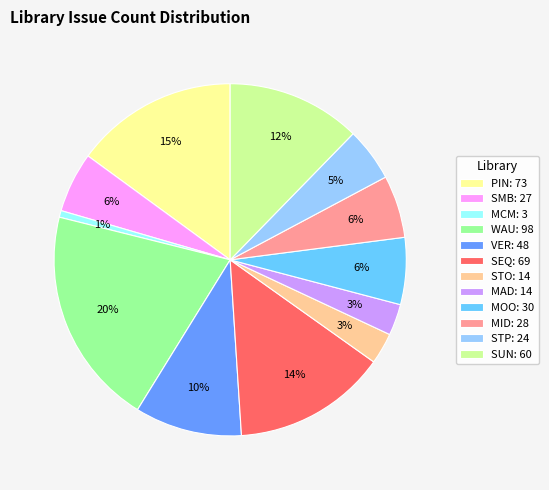

What is the ratio of the value at SMB to the value at WAU?

0.3